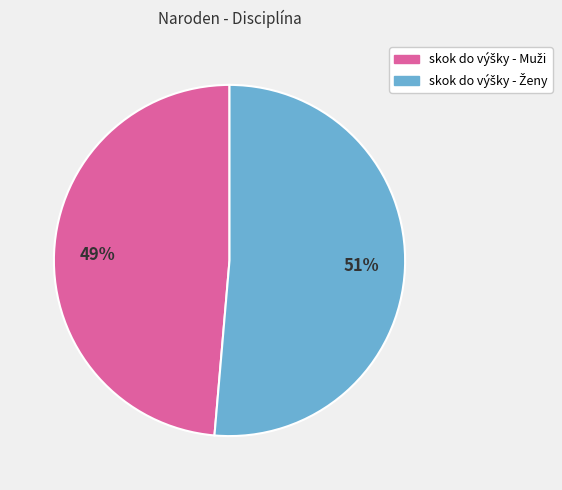

Is there any slice that represents more than half of the pie?

Yes